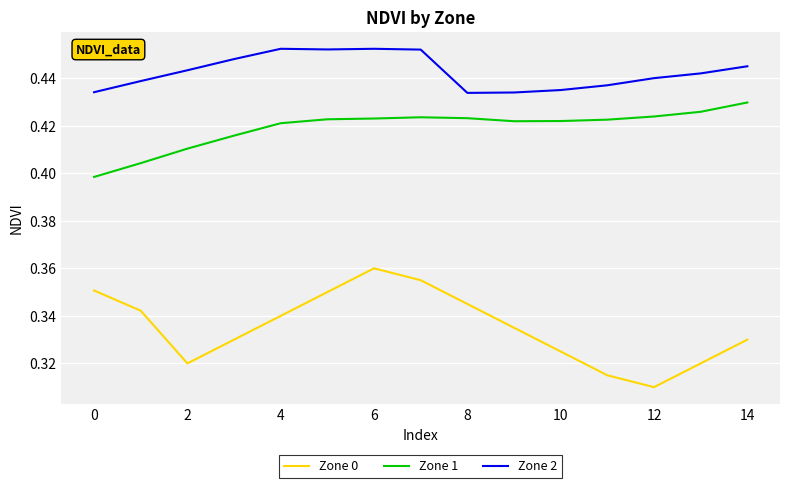

List the series in order of their overall mean, lowest first.

Zone 0, Zone 1, Zone 2